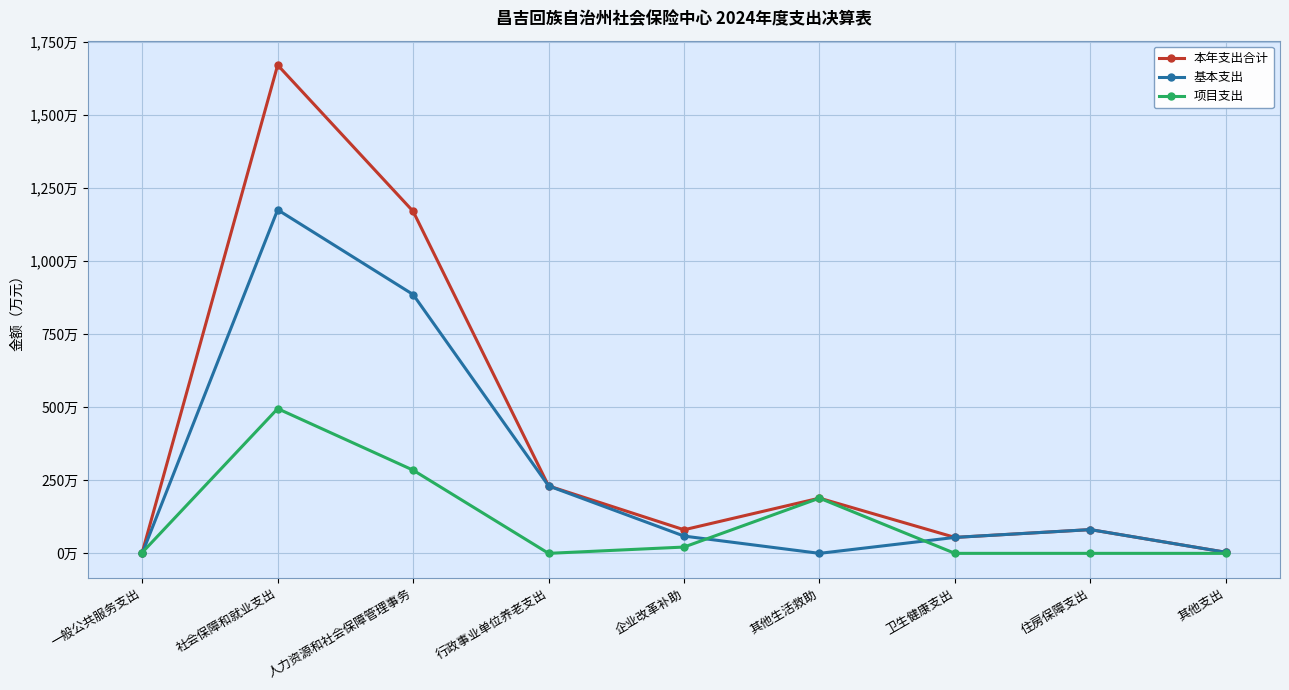

Does the chart display data point markers on the line(s)?

Yes